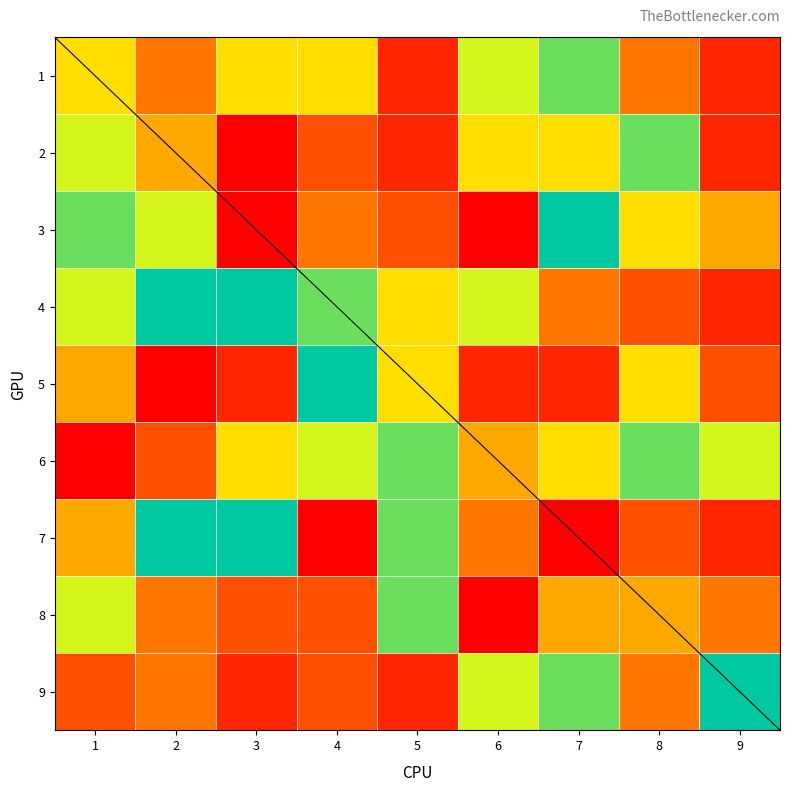

What is the average value of the 5 series?

6